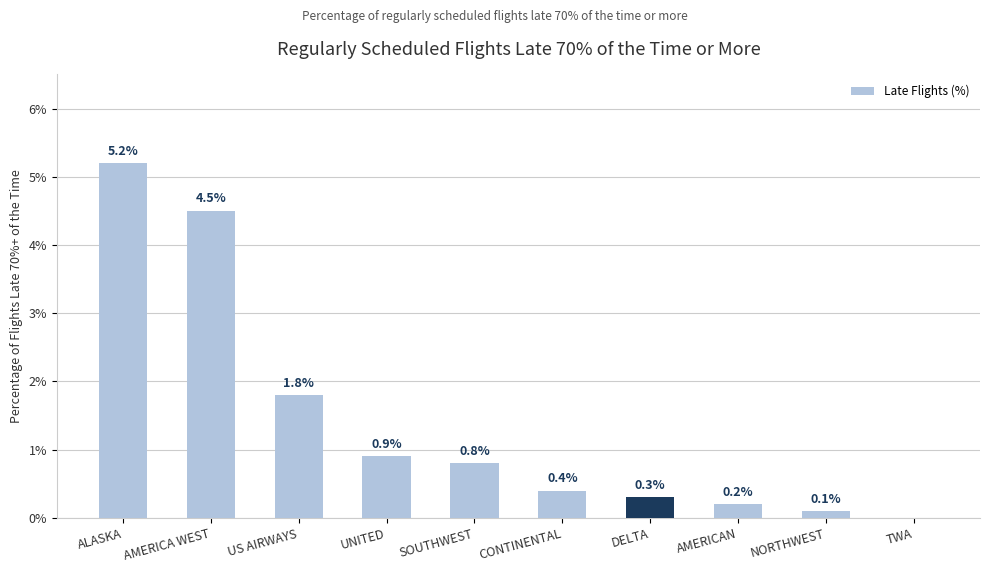

What is the sum of the values at ALASKA and AMERICAN?

5.4